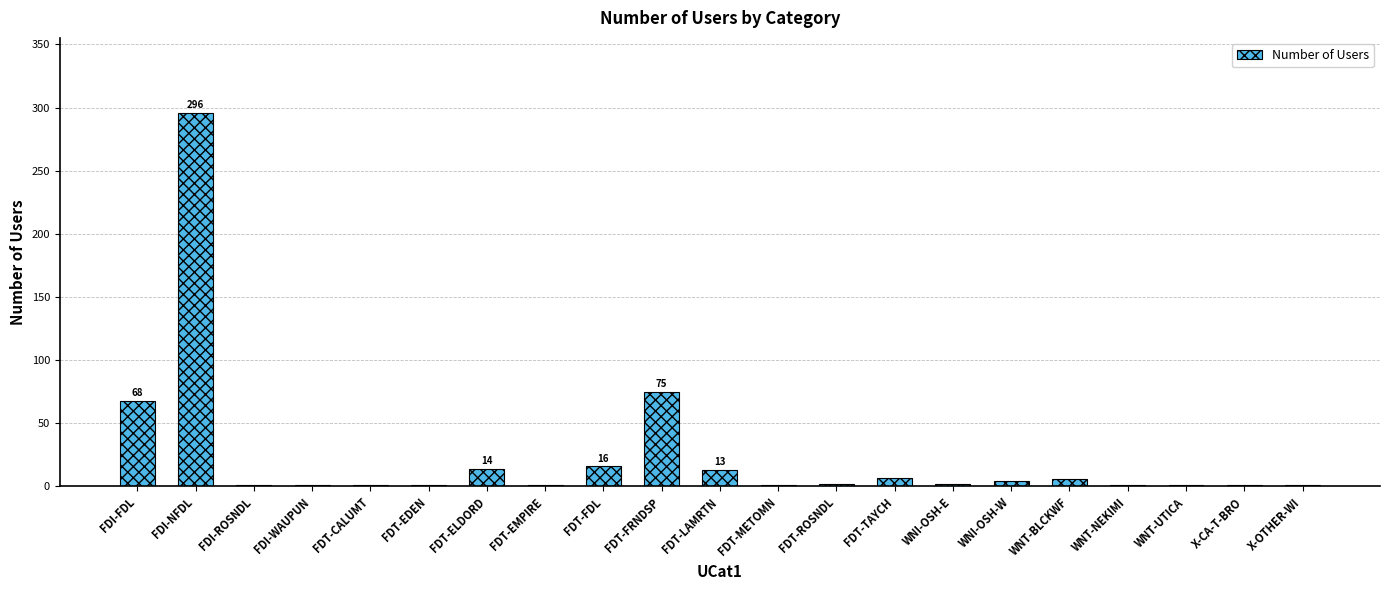

What is the maximum value shown in the chart?

296